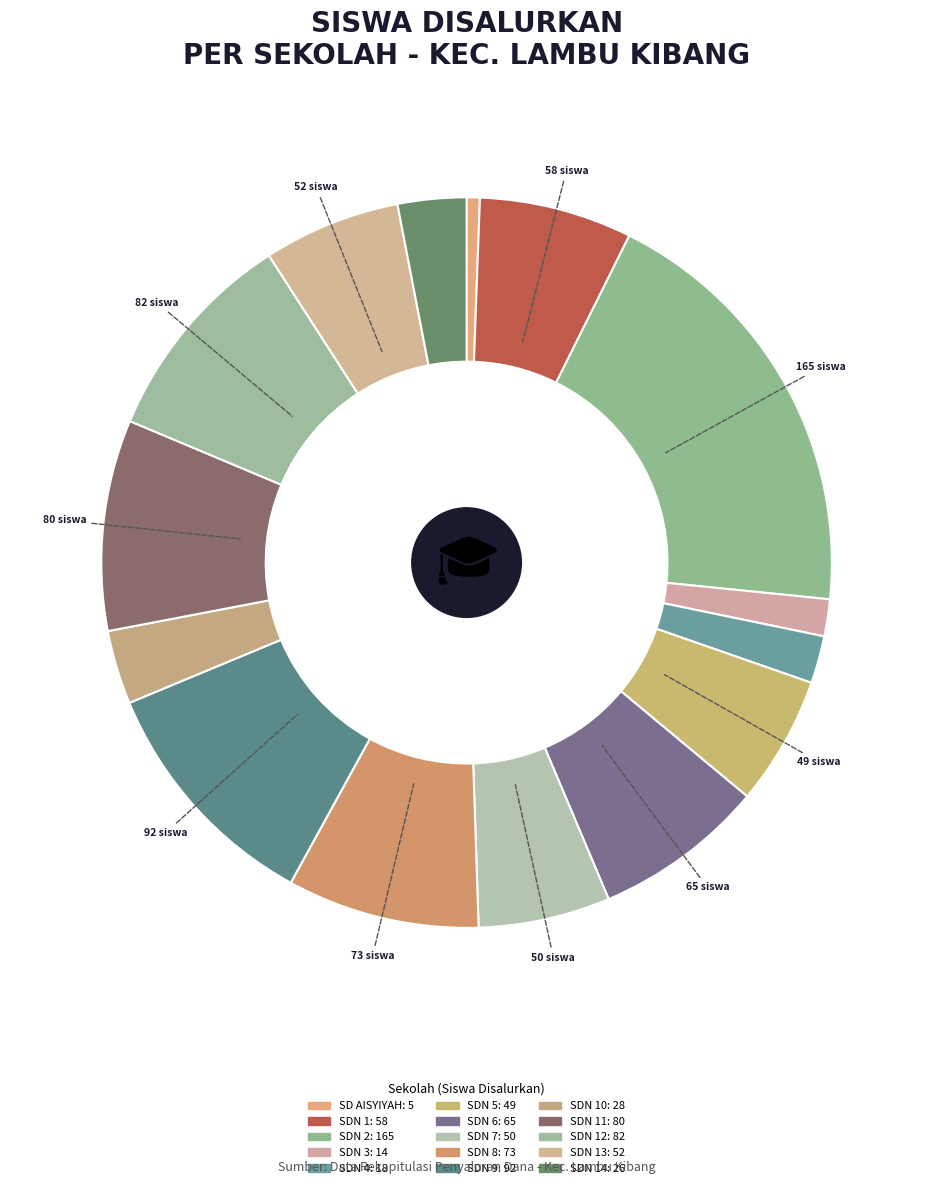

Which slice is the smallest?

SD AISYIYAH LAMBU KIBANG